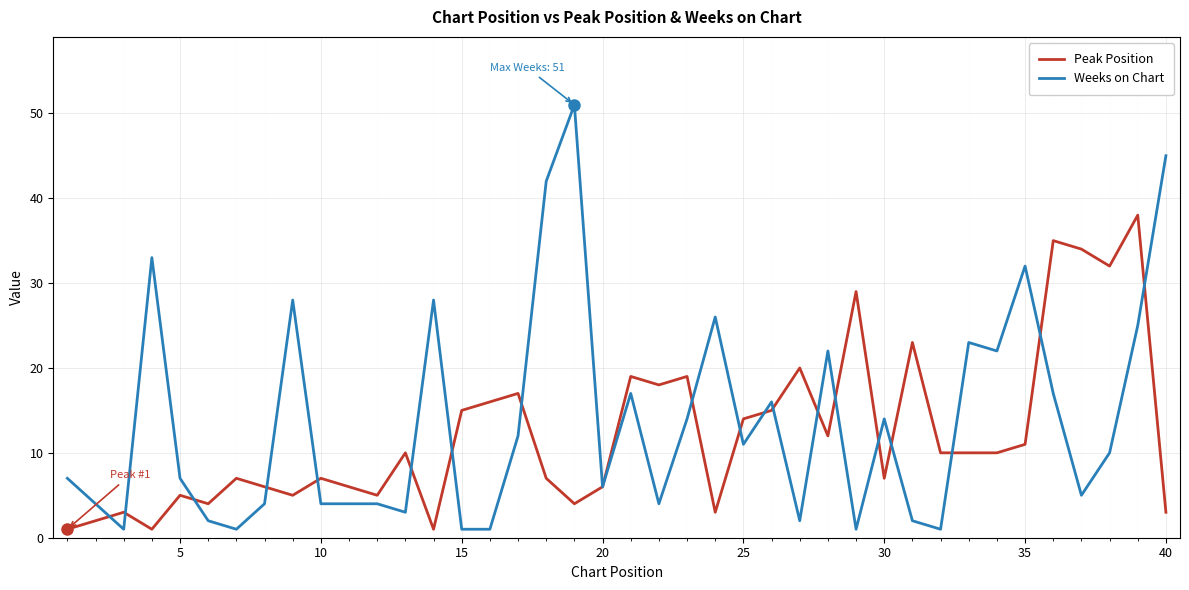

Which series has the largest range (max minus min)?

Weeks on Chart